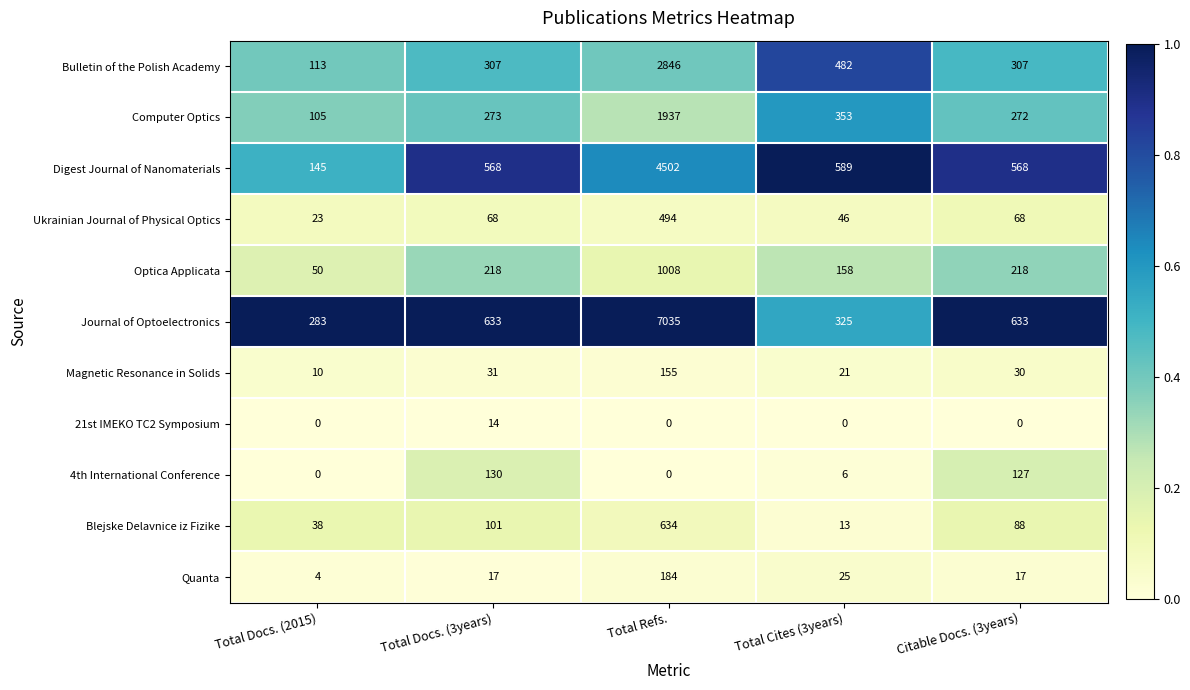

The value of 21st IMEKO TC2 Symposium at Total Refs. is 0. True or false?

True